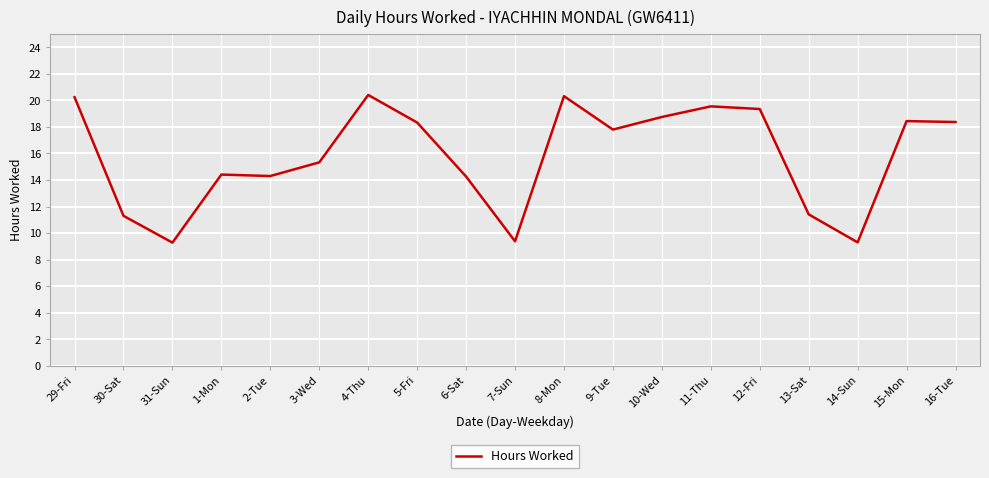

At which label does the data first exceed 17?

29-Fri